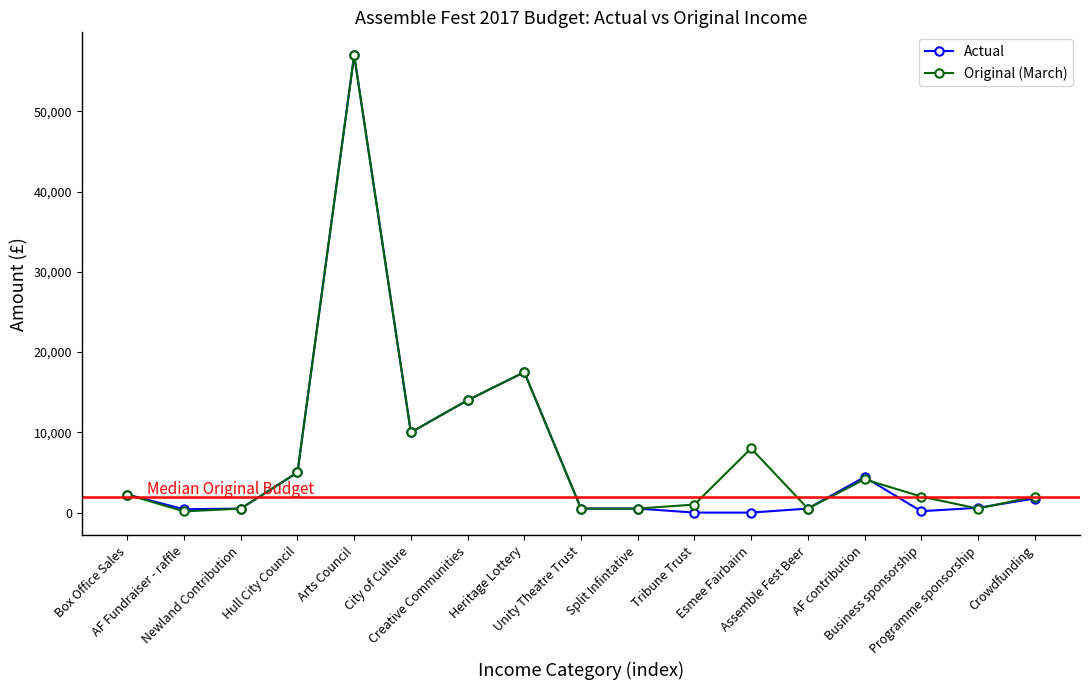

What is the value of the Actual point at the 14th from the left?

4422.2